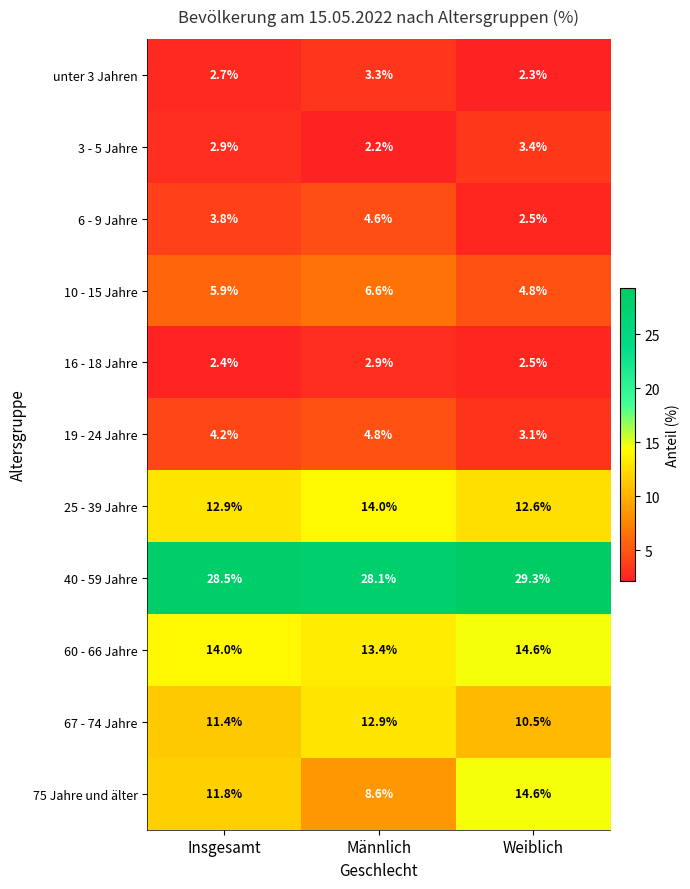

What is the average value of the 10 - 15 Jahre series?

5.8